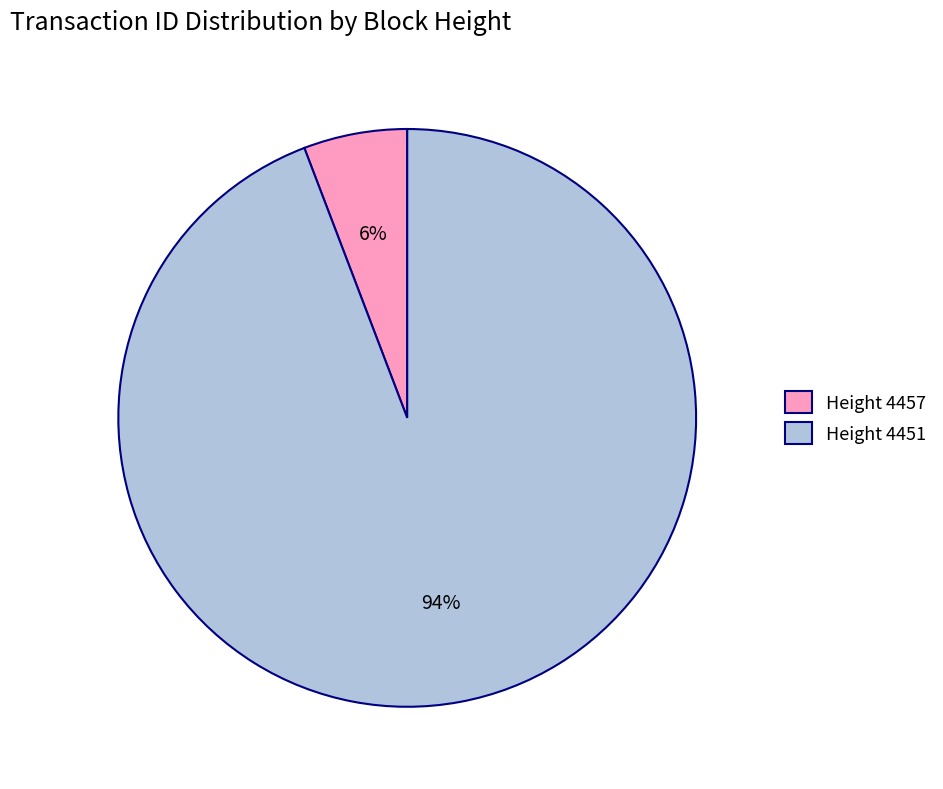

How many segments does this pie chart have?

2